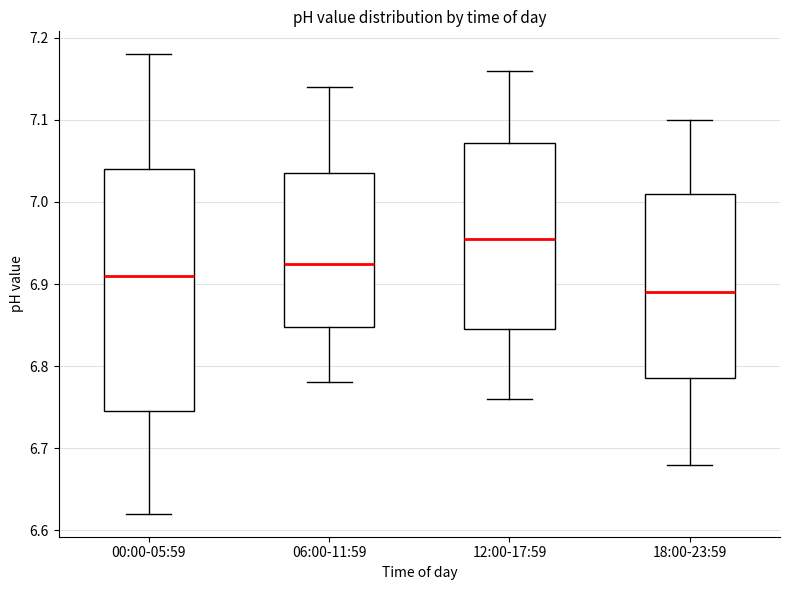

Reading left to right, read every box against the y-axis: the position of its median line, the range the box covers, and the ends of its whiskers. The values are not printed on the chart, so give them approximately, as read against the axis.

00:00-05:59: median 6.91, box 6.75 to 7.04, whiskers 6.62 to 7.18
06:00-11:59: median 6.93, box 6.85 to 7.04, whiskers 6.78 to 7.14
12:00-17:59: median 6.96, box 6.85 to 7.07, whiskers 6.76 to 7.16
18:00-23:59: median 6.89, box 6.79 to 7.01, whiskers 6.68 to 7.10